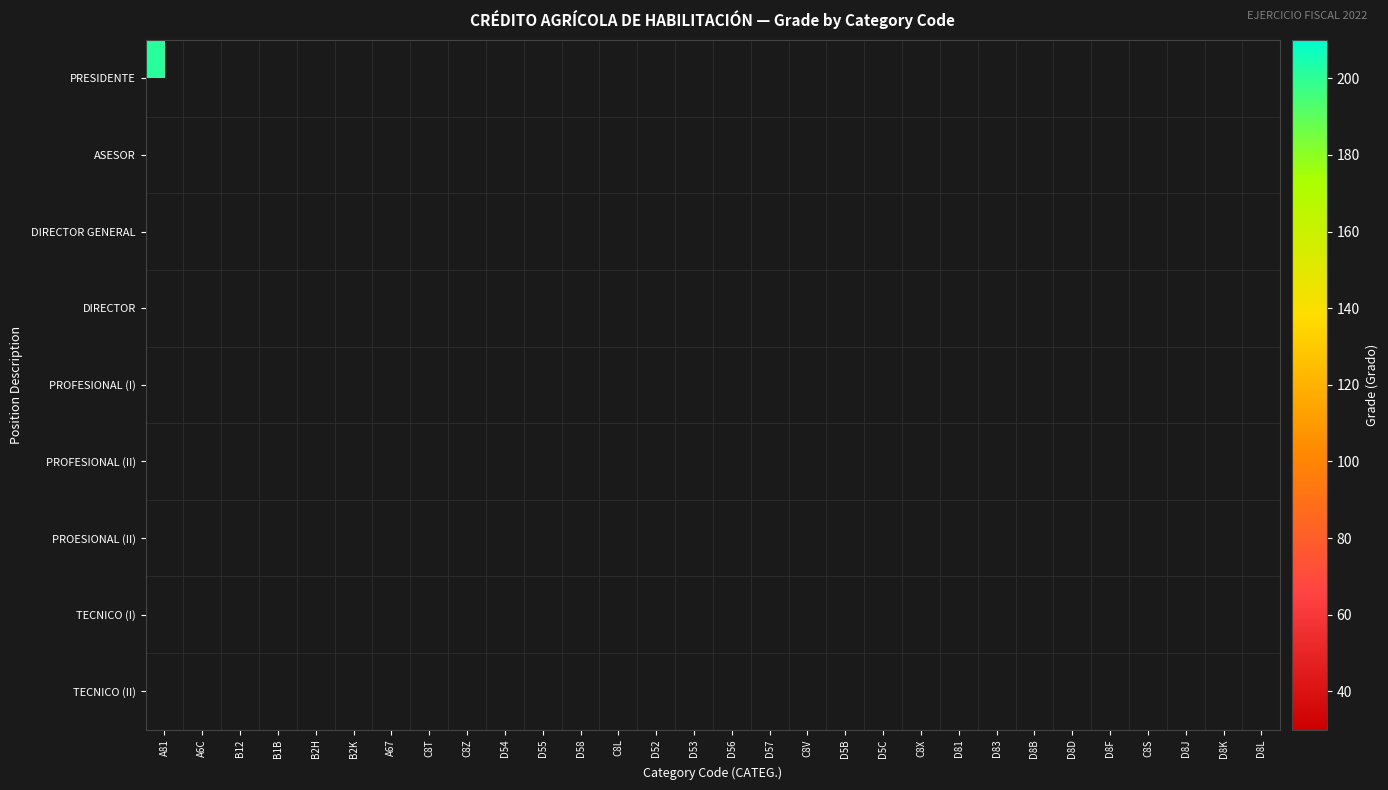

Between D58 and A67, which is larger?

A67